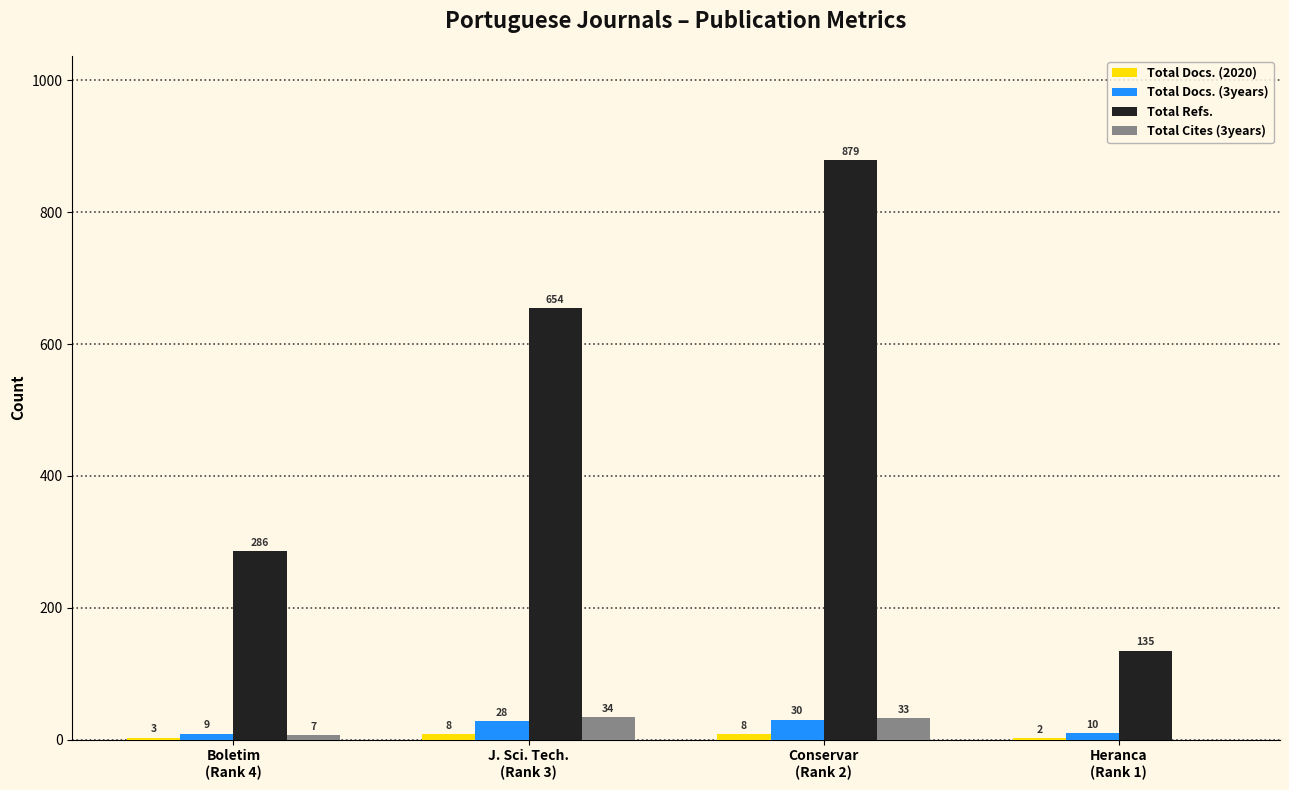

What is the highest value of the Total Docs. (3years) series?

30